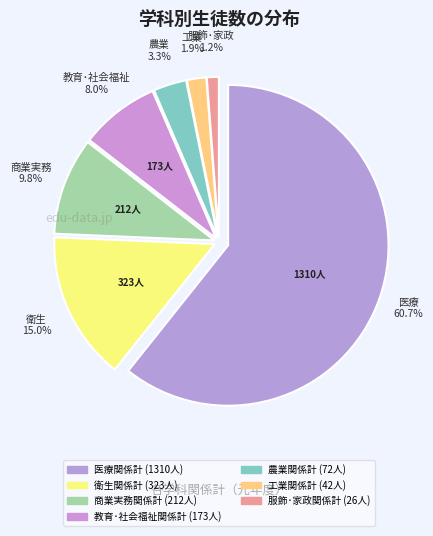

Rank the categories by value from lowest to highest.

服飾･家政関係計, 工業関係計, 農業関係計, 教育･社会福祉関係計, 商業実務関係計, 衛生関係計, 医療関係計